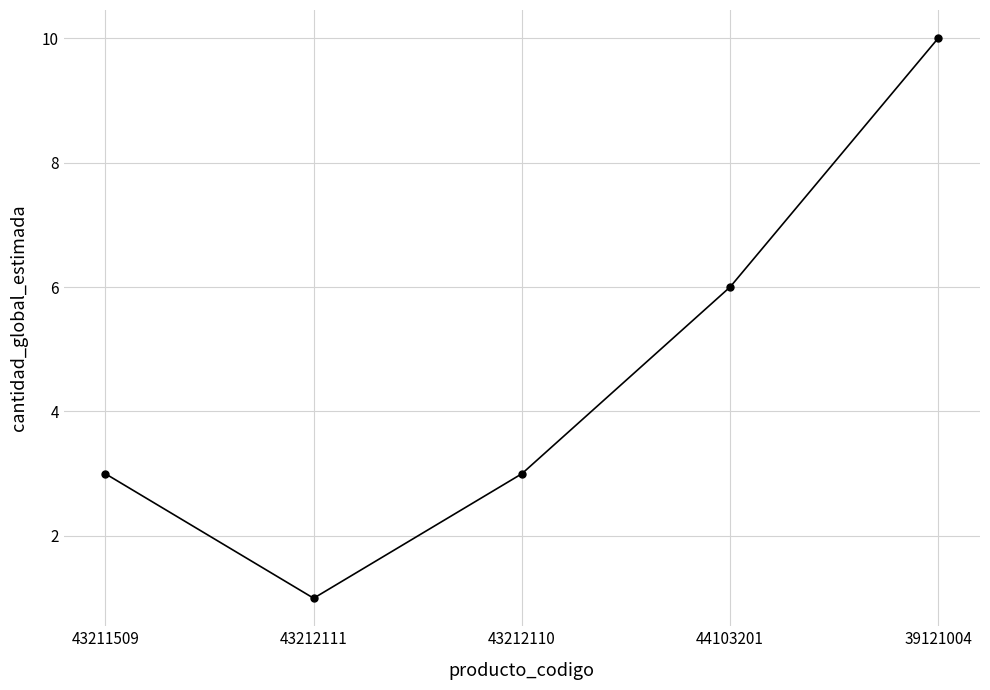

Reading left to right, list all the values displayed in this chart.

43211509=3	43212111=1	43212110=3	44103201=6	39121004=10